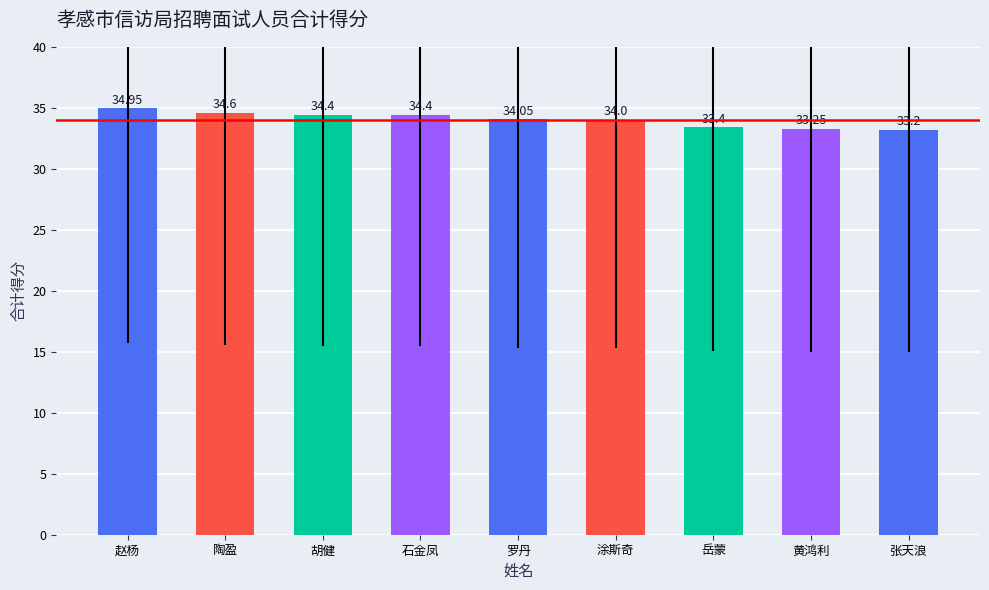

Which label corresponds to the smallest value in the chart?

张天浪